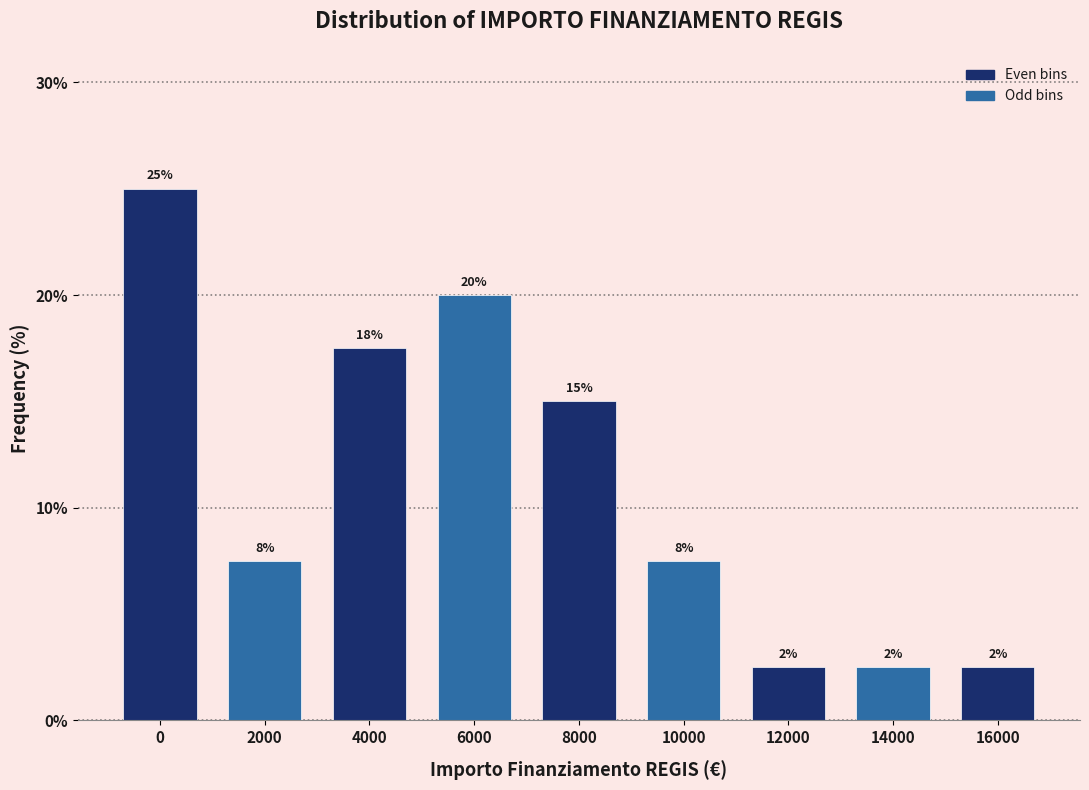

Are the bars horizontal?

No